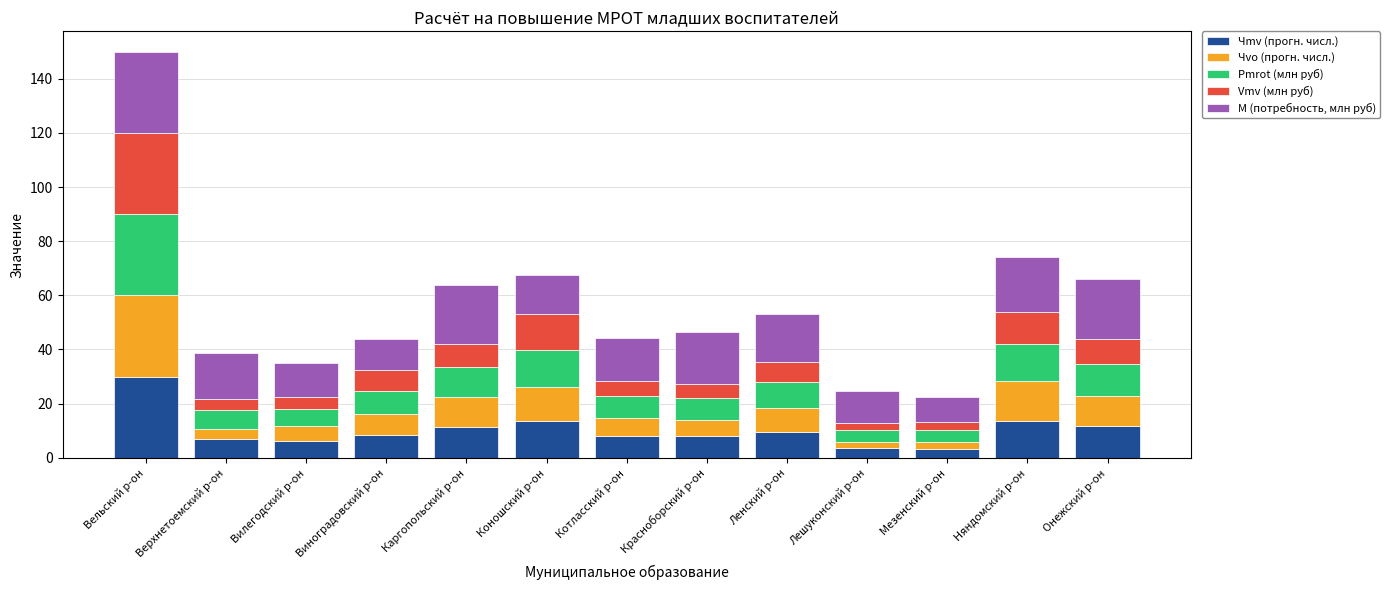

True or false: Чmv (прогн. числ.) has a value of 11.9 at Онежский р-он.

True